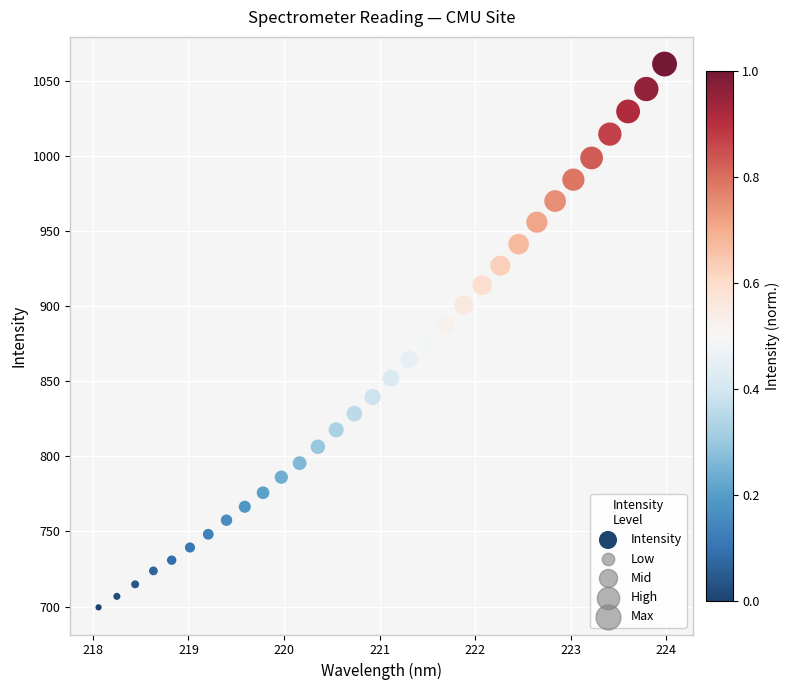

What is the range of X values (max minus min)?

5.9